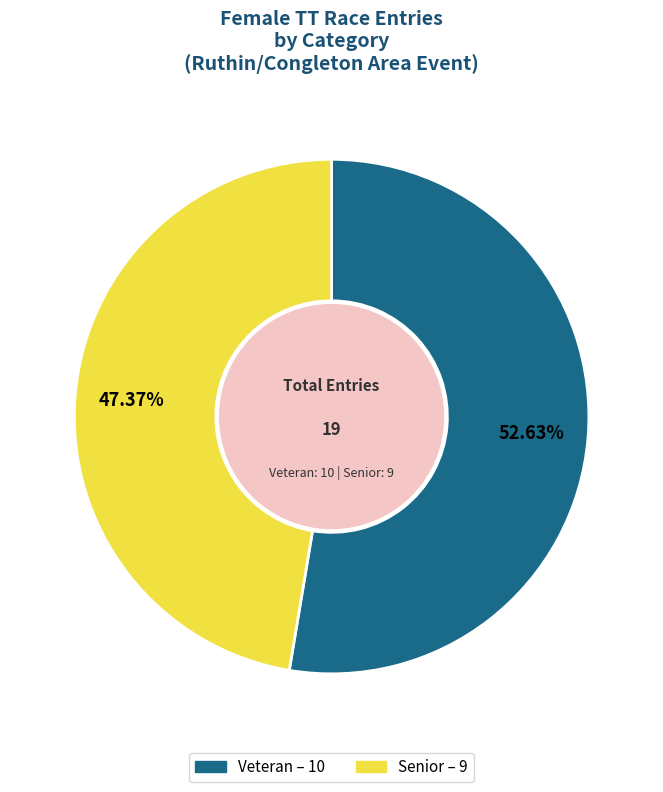

Approximately how many times larger is the value at Veteran compared to Senior?

1.1